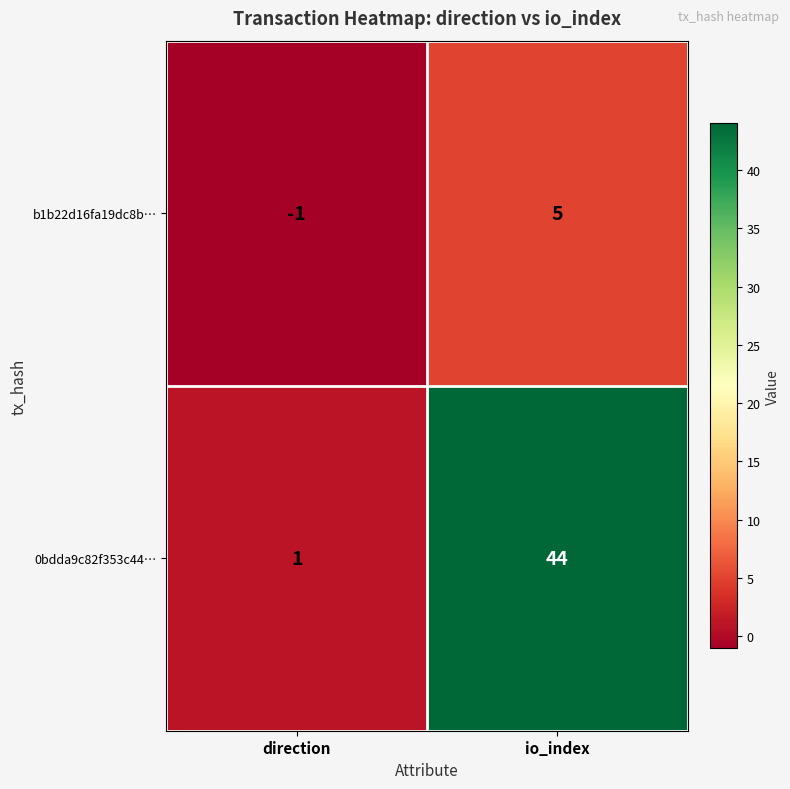

What is the maximum value shown in the chart?

44